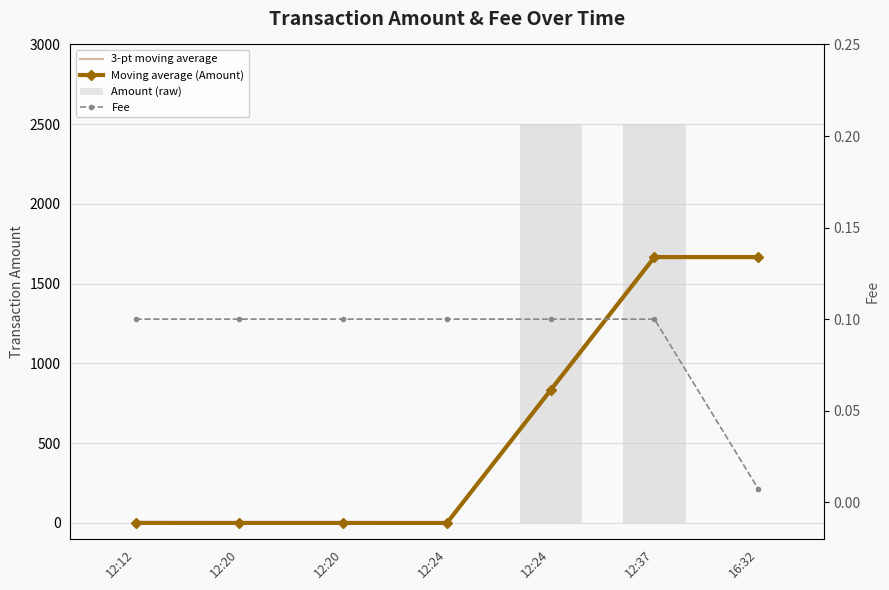

At which category is the sum across all series the highest?

12:37